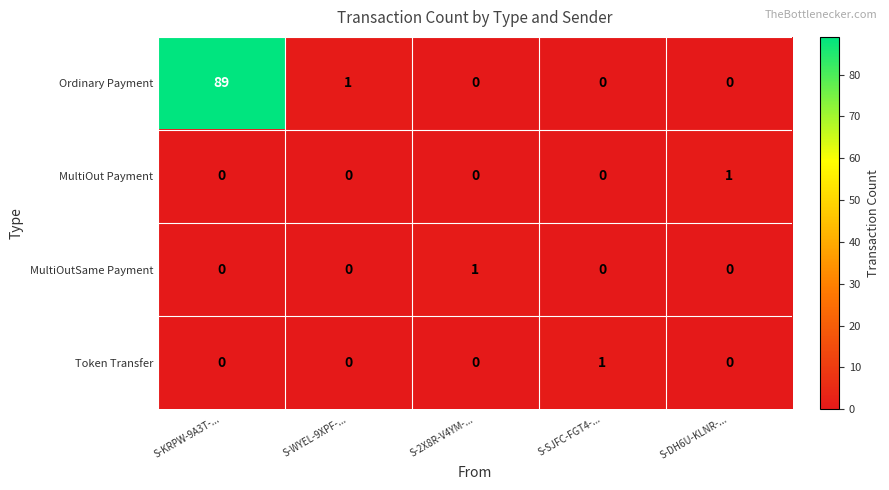

What is the spread (max minus min) of values at S-KRPW-9A3T-...?

89